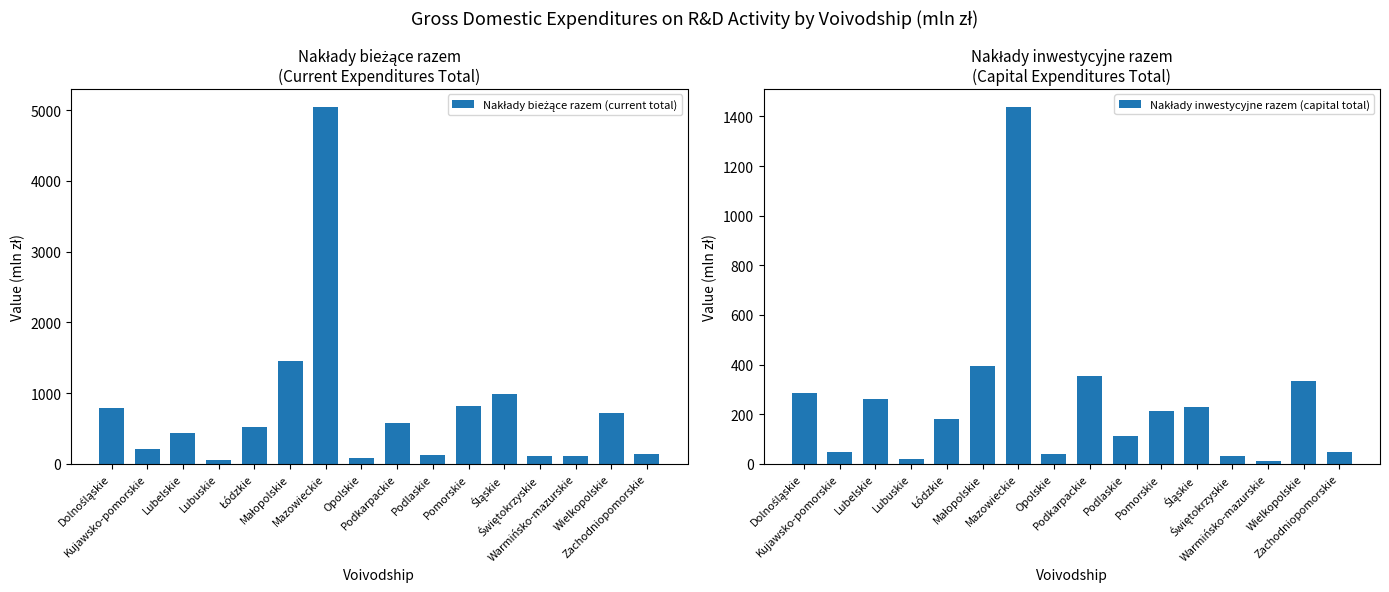

What are all the series names shown in the legend?

Nakłady bieżące razem (current total), Nakłady inwestycyjne razem (capital total)